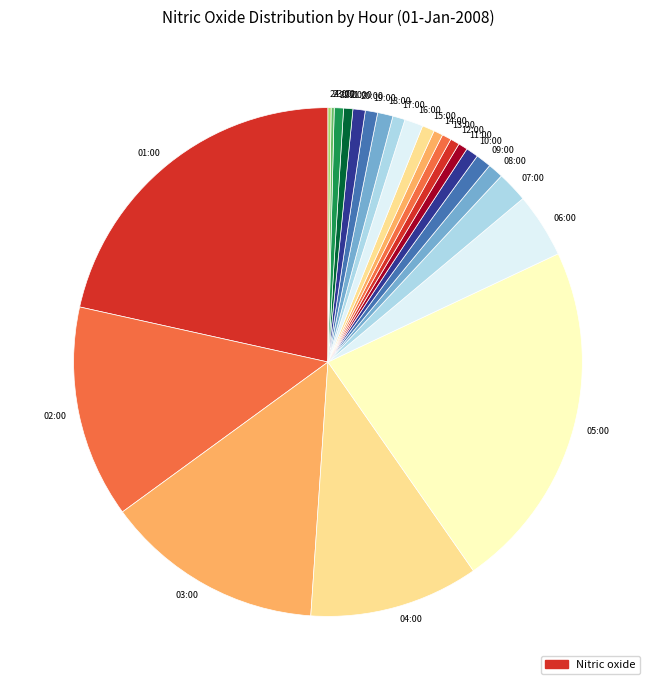

The 06:00 slice represents 4% of the pie. True or false?

True